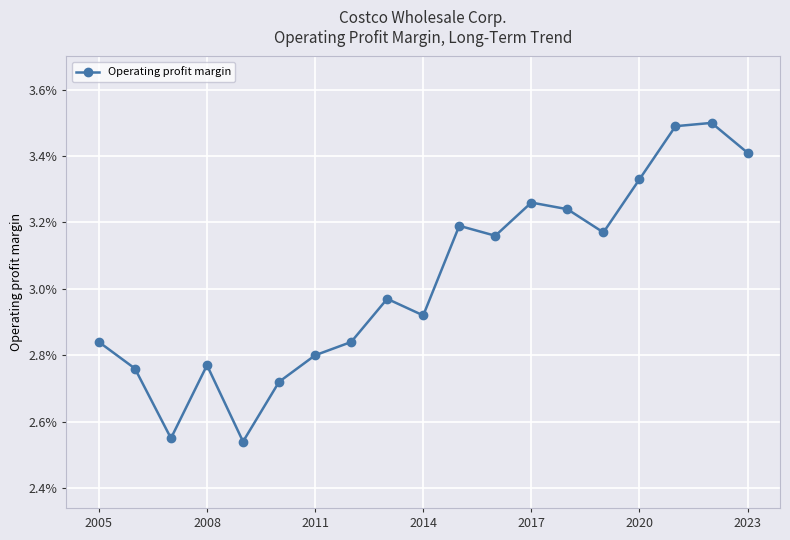

Does the chart have visible grid lines?

Yes